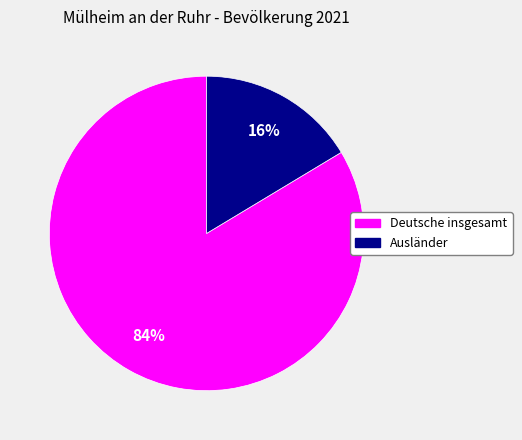

To the nearest percent, what is the average slice percentage?

50%